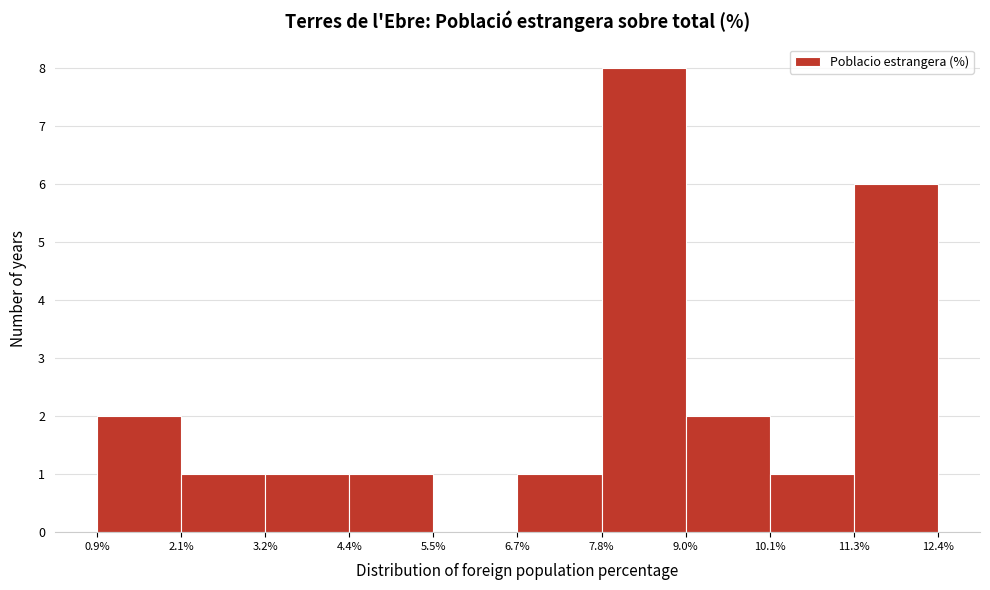

Reading left to right, list every bar in this chart as the range it spans on the x-axis followed by its height. The values are not printed on the chart, so give them approximately, as read against the axis.

0.9% to 2.1%: 2
2.1% to 3.2%: 1
3.2% to 4.4%: 1
4.4% to 5.5%: 1
5.5% to 6.7%: 0
6.7% to 7.8%: 1
7.8% to 9.0%: 8
9.0% to 10.1%: 2
10.1% to 11.3%: 1
11.3% to 12.4%: 6